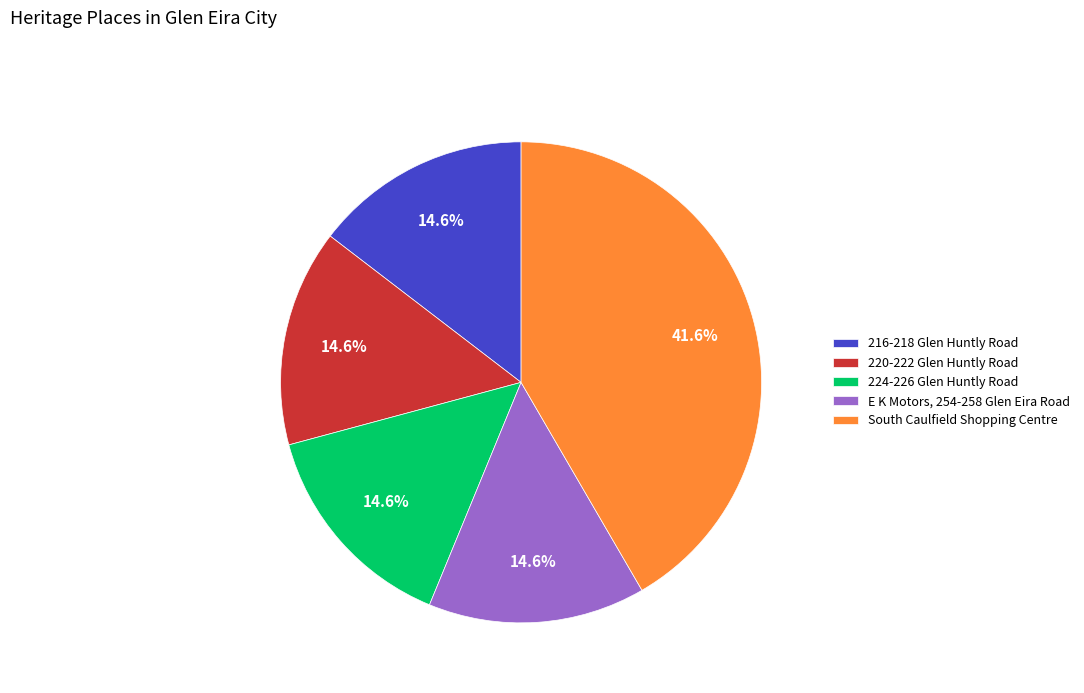

Approximately how many times larger is the value at 224-226 Glen Huntly Road compared to 220-222 Glen Huntly Road?

1.0